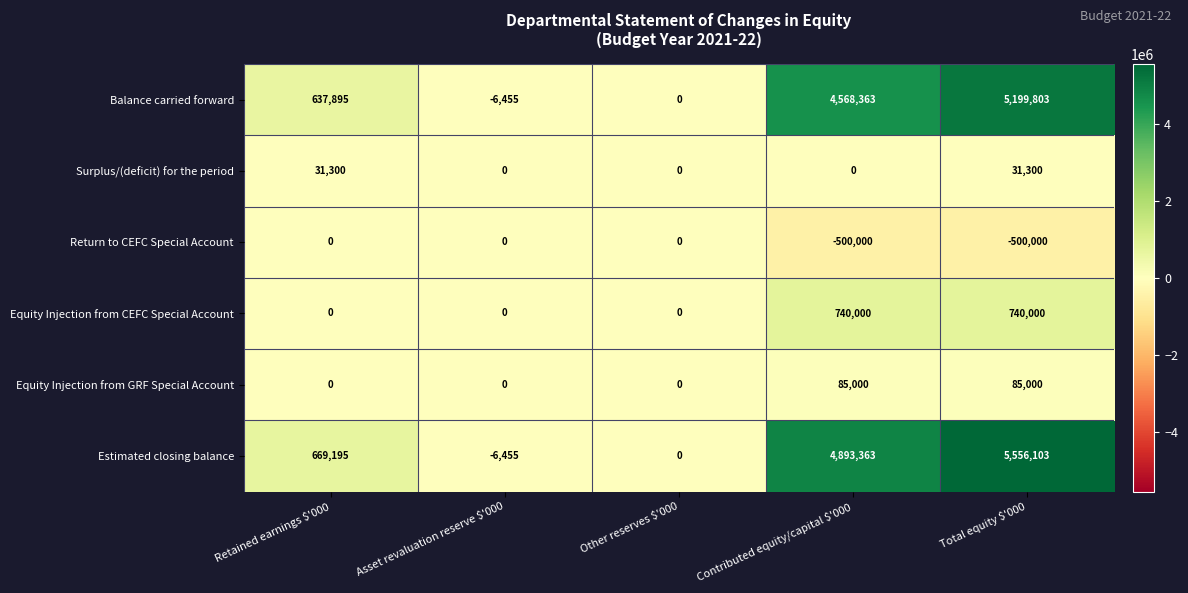

The value of Equity Injection from CEFC Special Account at Total equity $'000 is 740000. True or false?

True